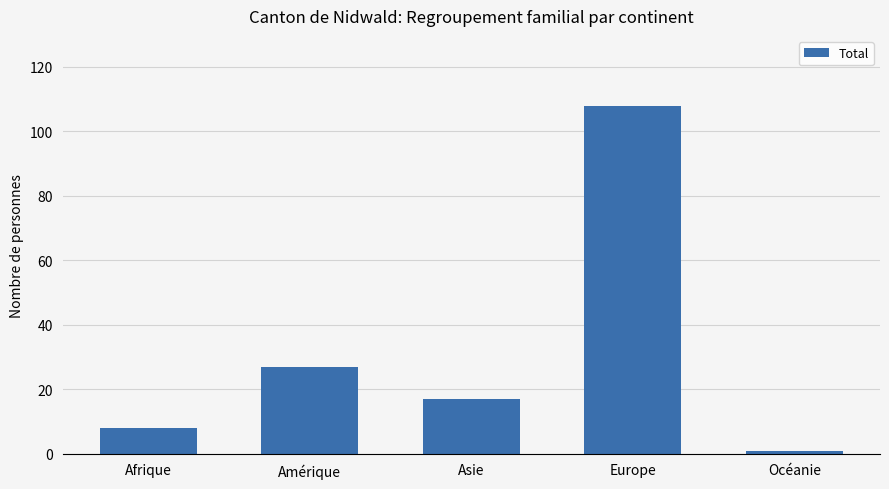

Read the value at Amérique, to the nearest 50.

50